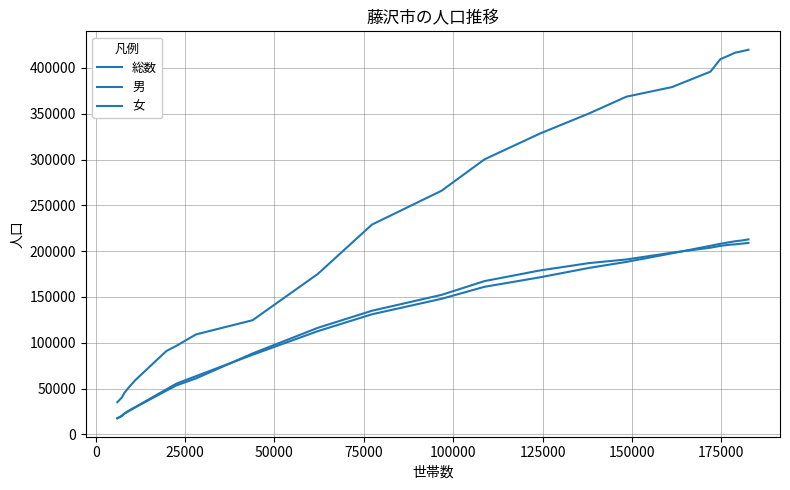

True or false: 男 and 女 cross at least once.

True